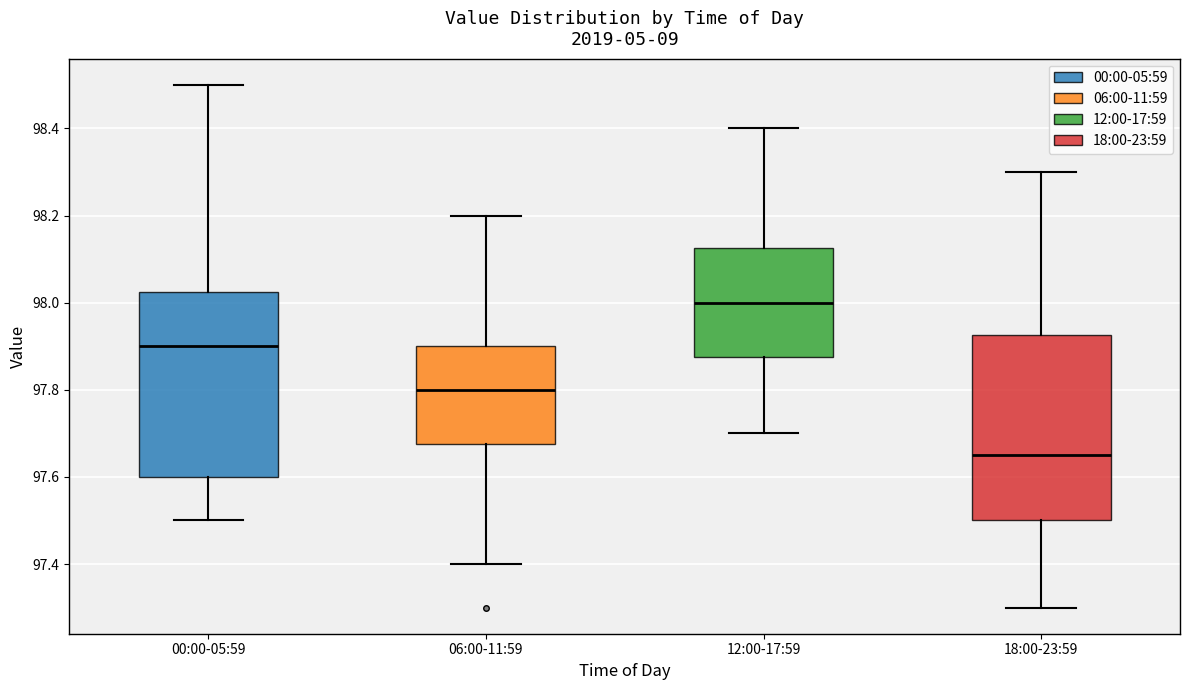

Where does the upper whisker of the box for 12:00-17:59 end on the y-axis? The values are not printed on the chart, so give them approximately, as read against the axis.

98.40